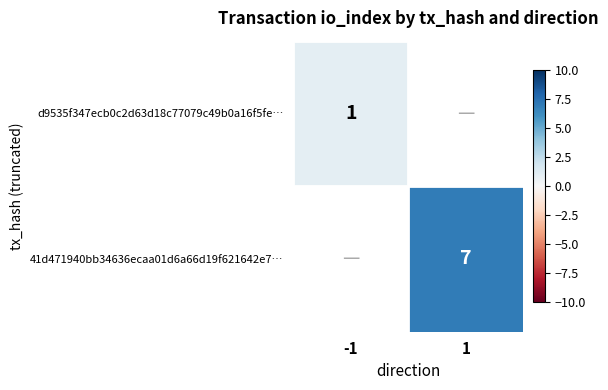

What is the greatest value displayed?

7.0